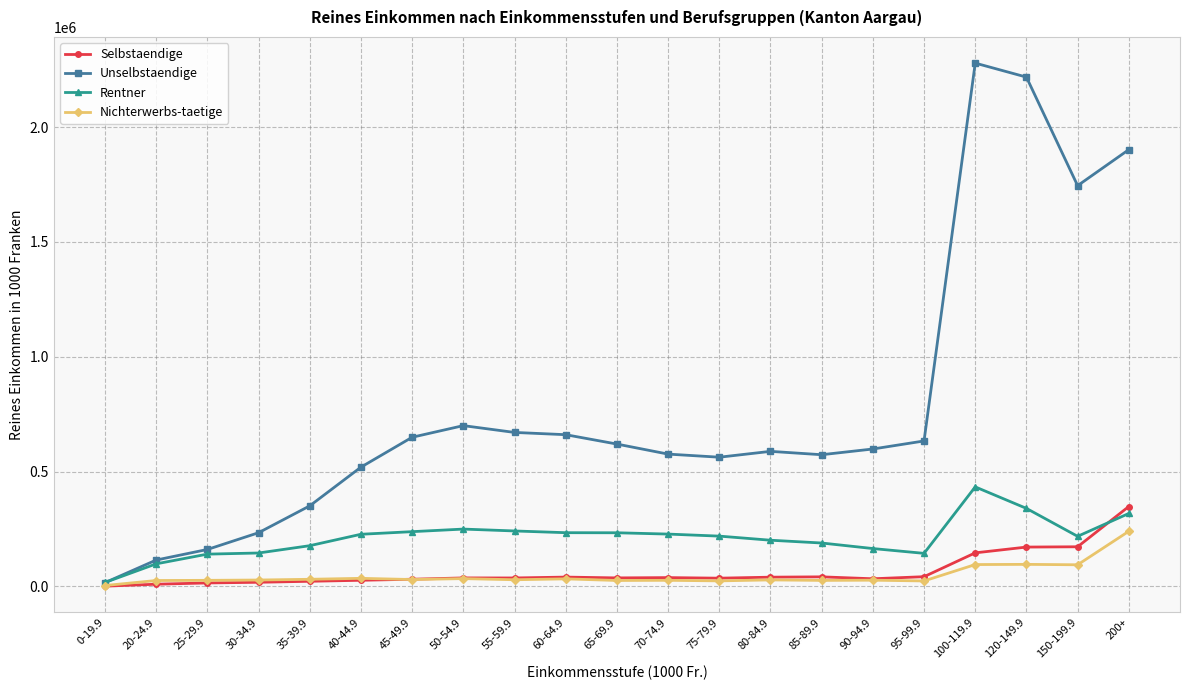

Between 25-29.9 and 30-34.9, which series saw the biggest shift?

Unselbstaendige